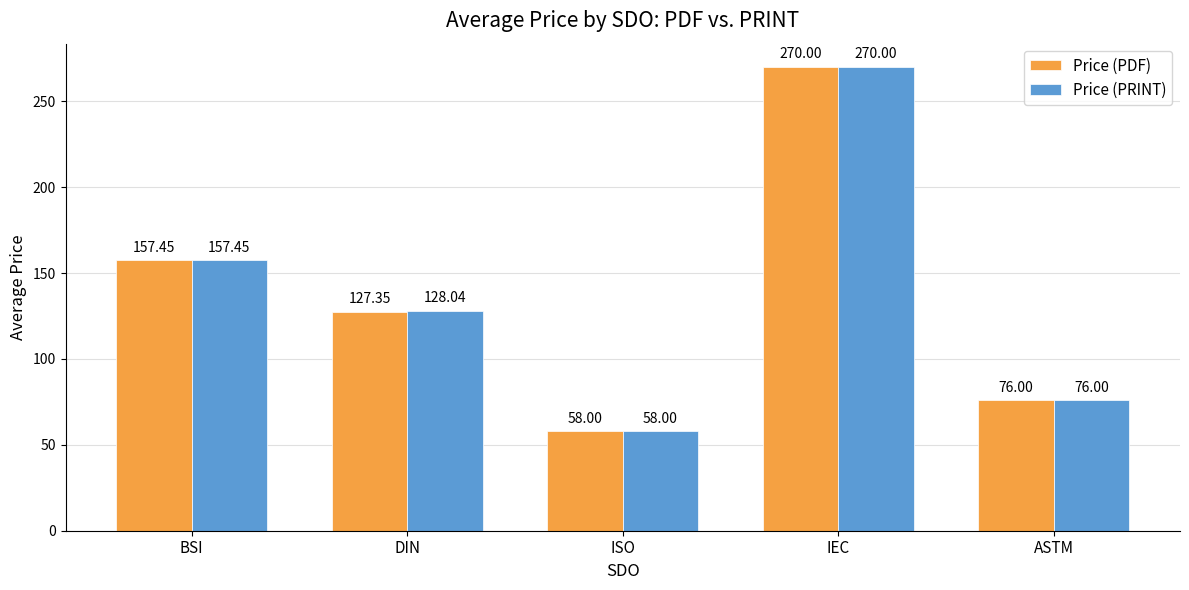

List the series in order of their overall mean, highest first.

Price (PRINT), Price (PDF)